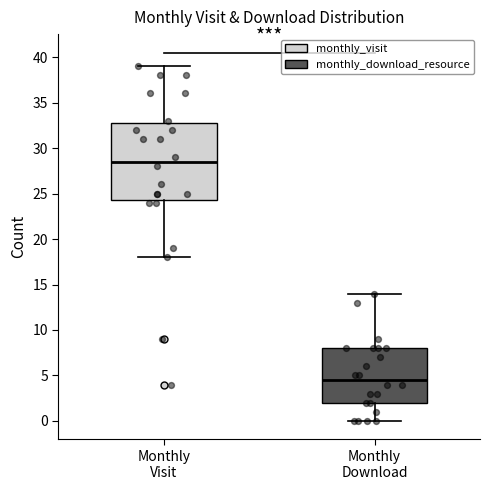

Which box's median line is the lowest?

Monthly Download